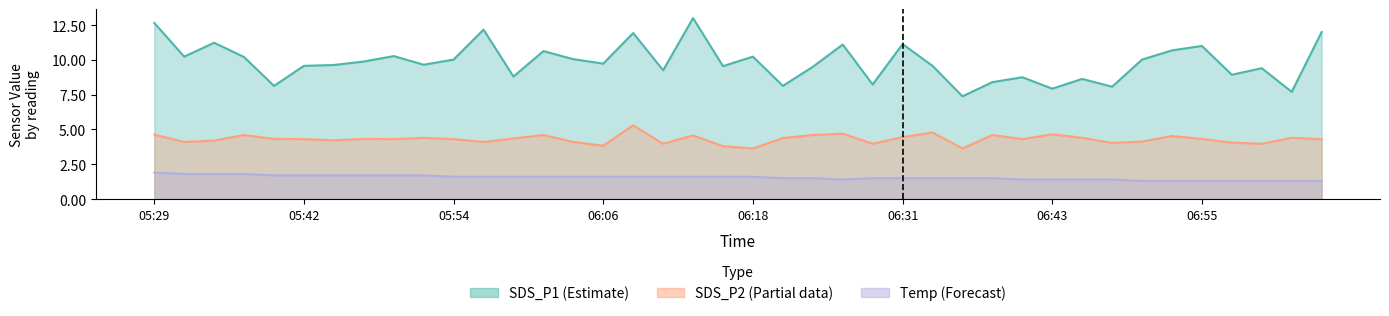

How many lines are shown in the chart?

3